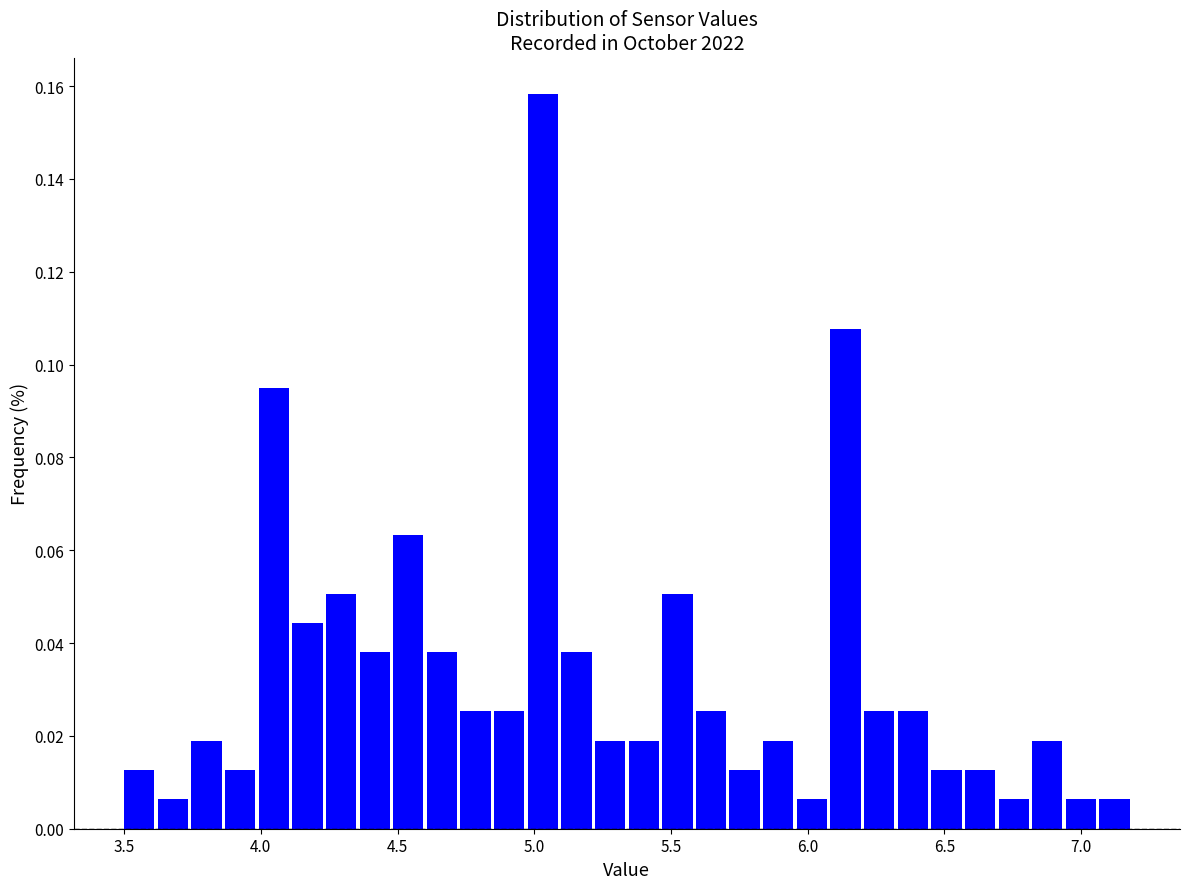

Read against the x-axis, roughly where is the centre of the tallest bar?

5.05